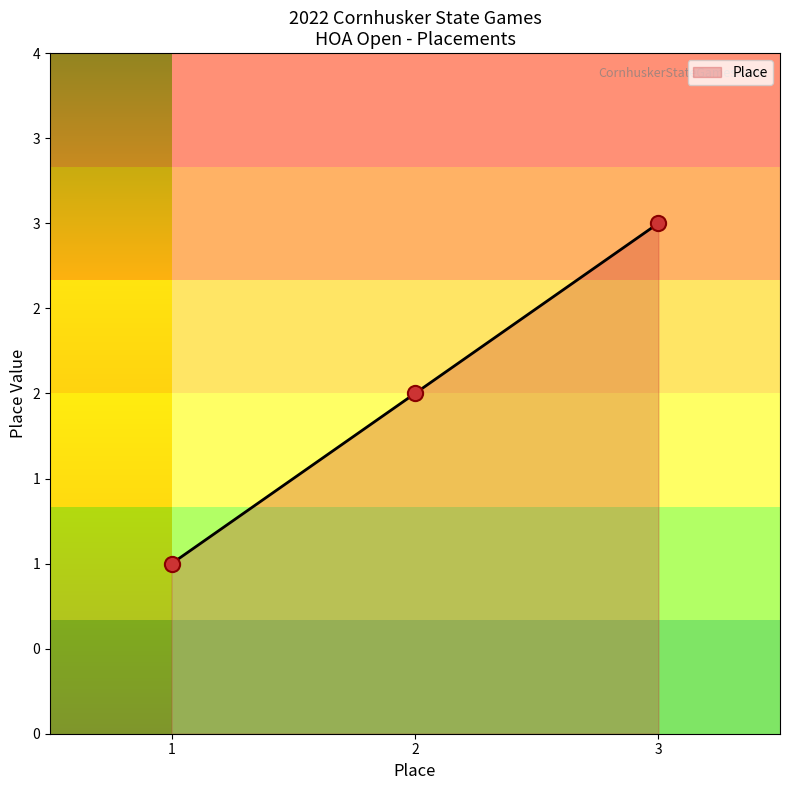

Between 1 and 3, which is larger?

3